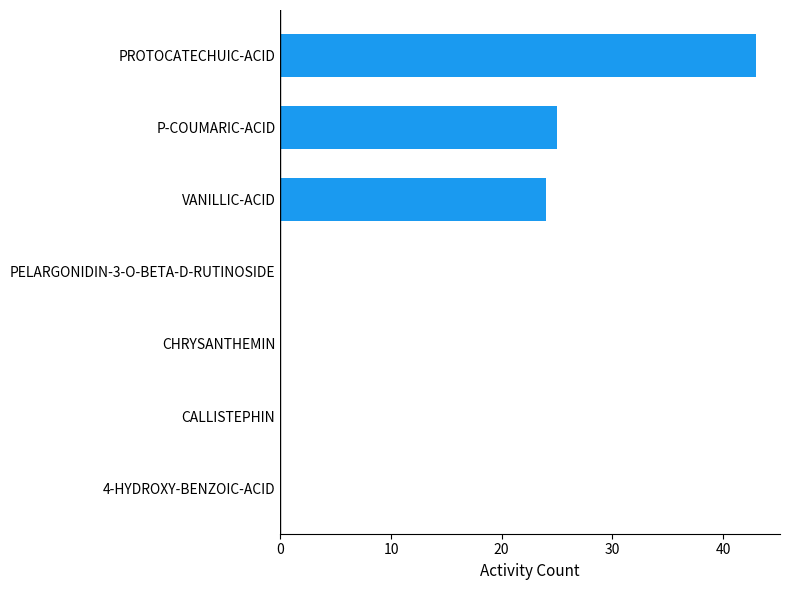

What is the sum of the values at VANILLIC-ACID and CHRYSANTHEMIN?

24